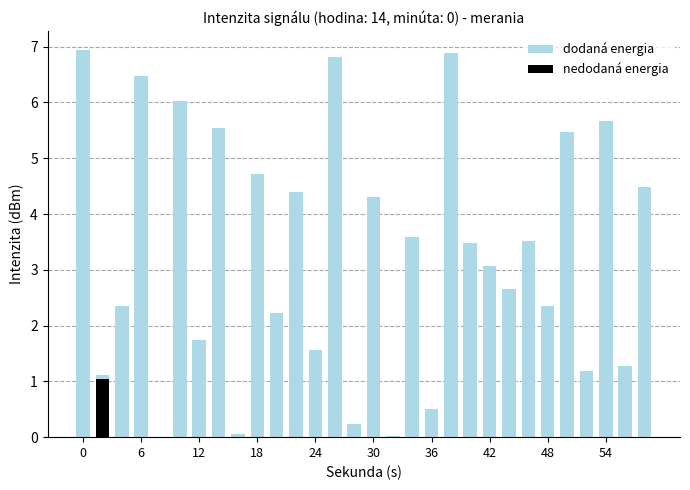

At how many categories does at least one series exceed 1?

25